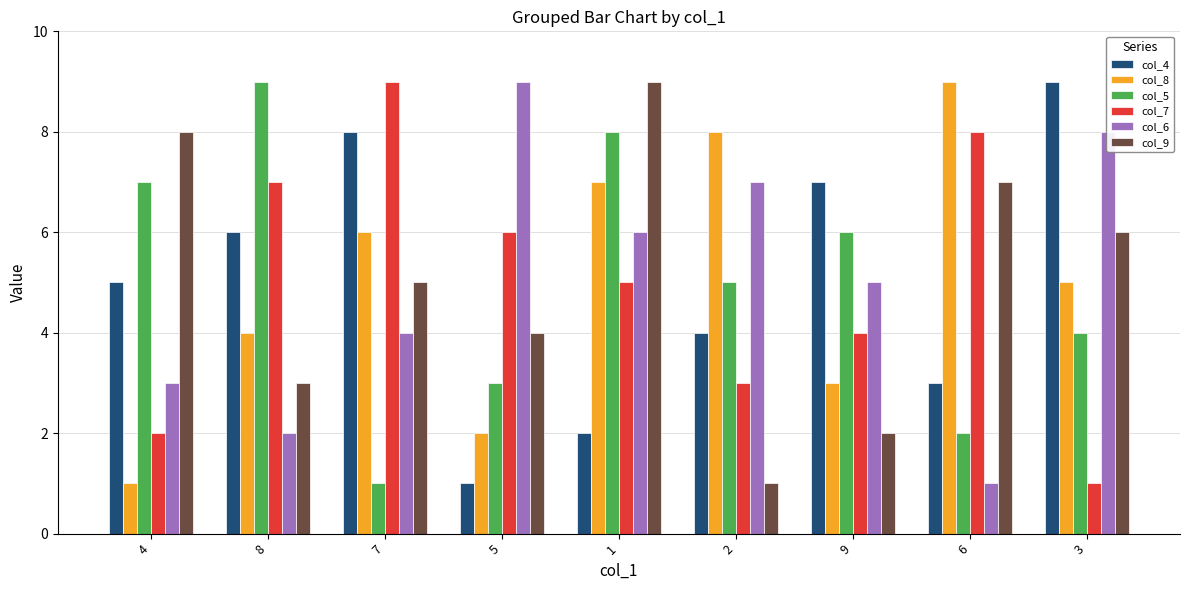

At which label does col_7 first exceed 5?

8